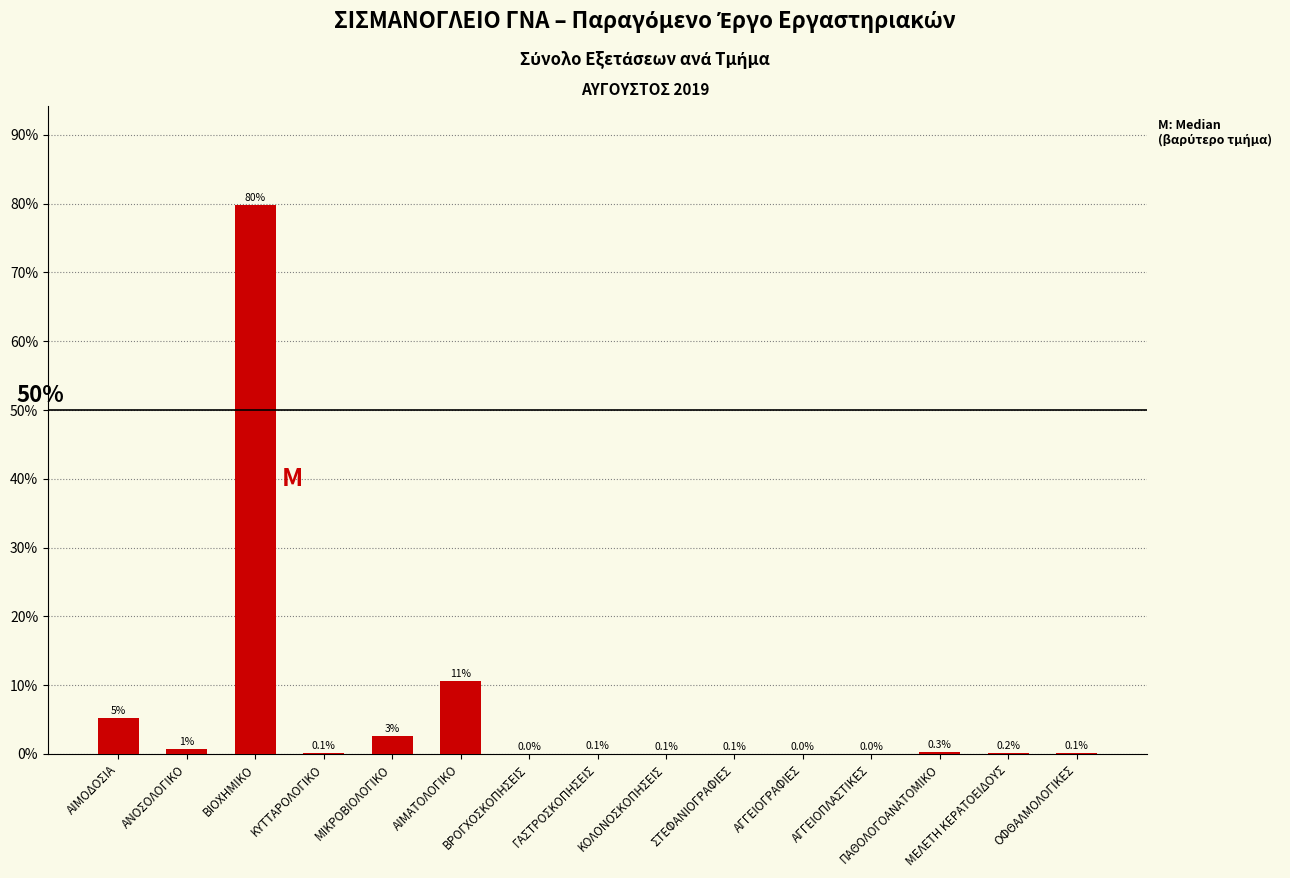

What is the maximum value shown in the chart?

79.8